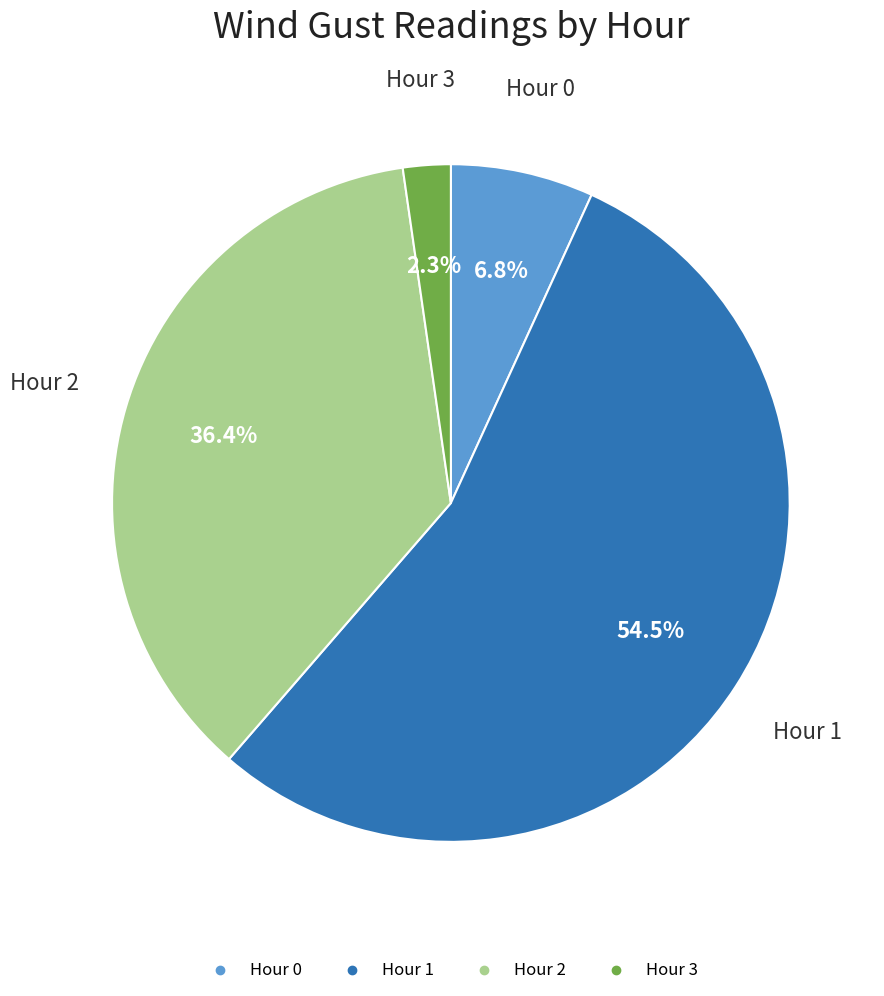

What percentage is NOT represented by Hour 0?

93.2%